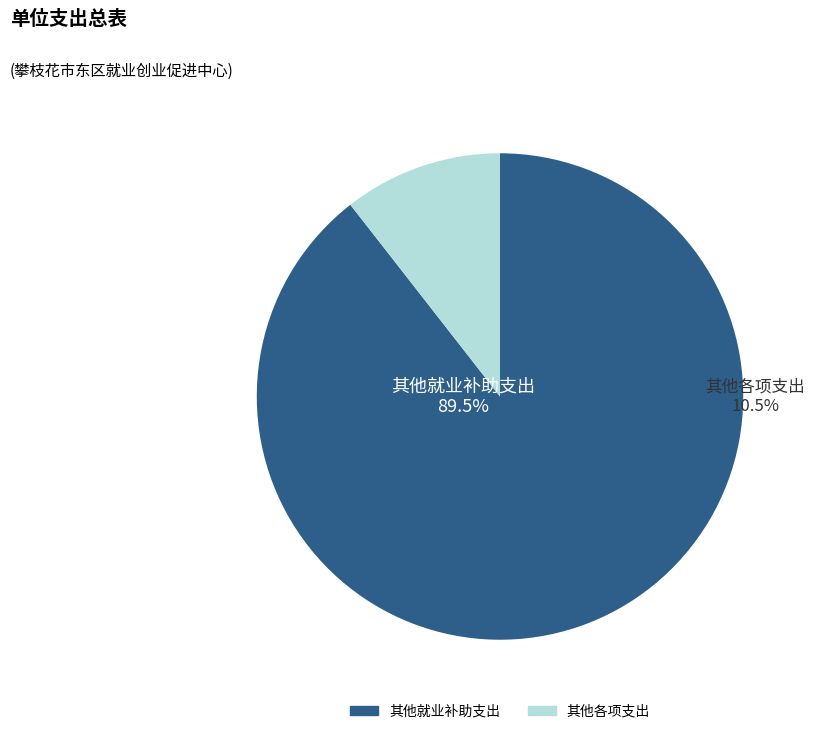

The 其他就业补助支出 slice represents 89% of the pie. True or false?

True